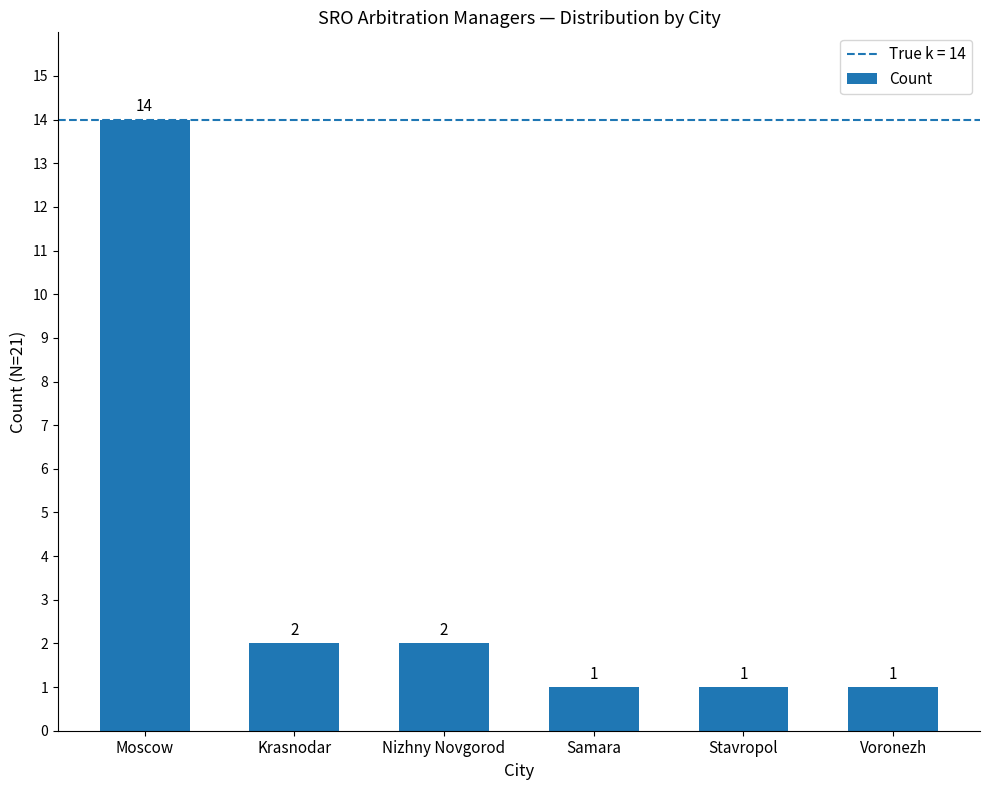

Are the bars horizontal?

No